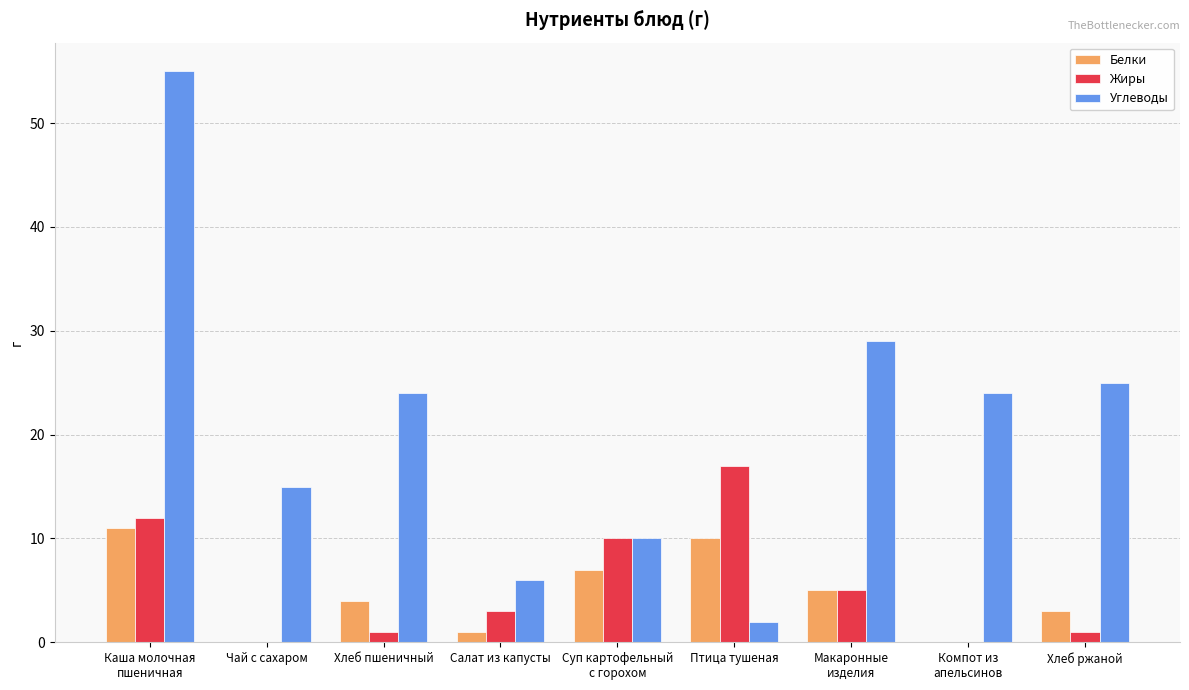

Which series has the largest total across all categories?

Углеводы